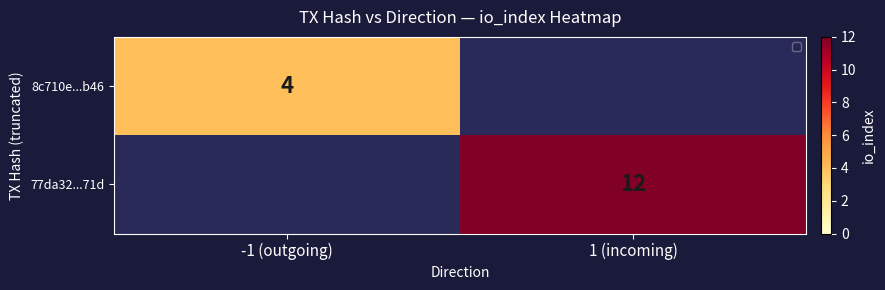

The 77da32...71d series shows 12 at 1 (incoming). True or false?

True